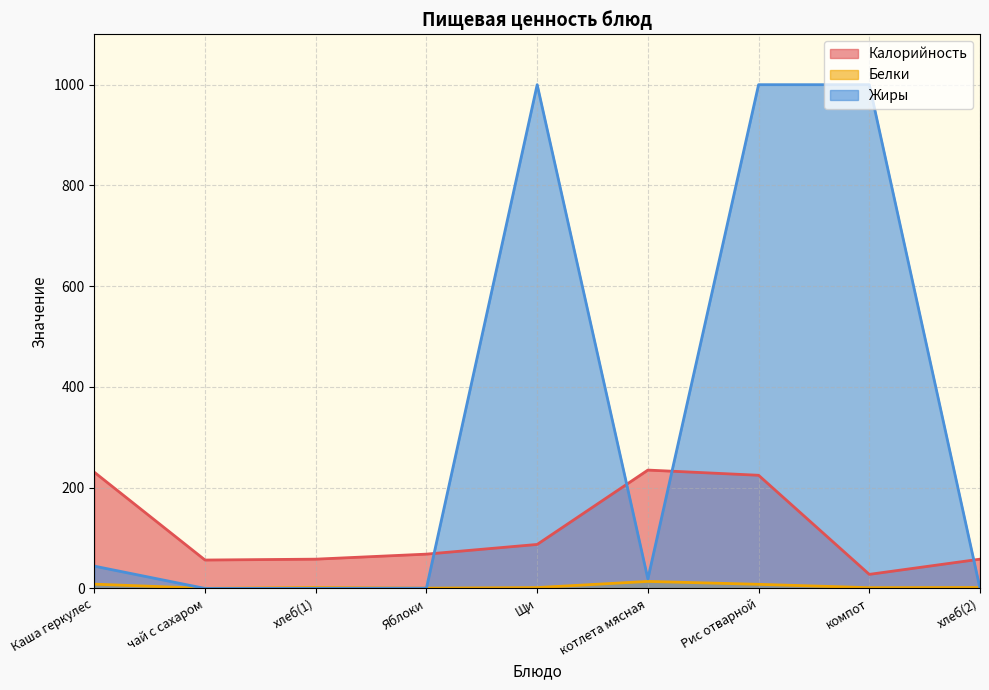

In Белки, how many points are higher than both neighbors (excluding endpoints)?

2